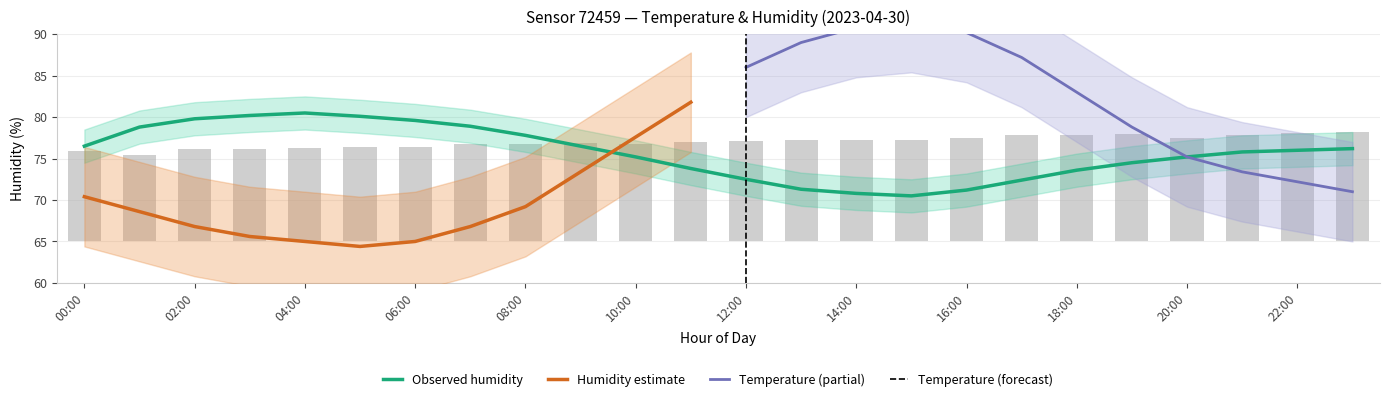

Between 02:00 and 23:00, which is larger?

02:00